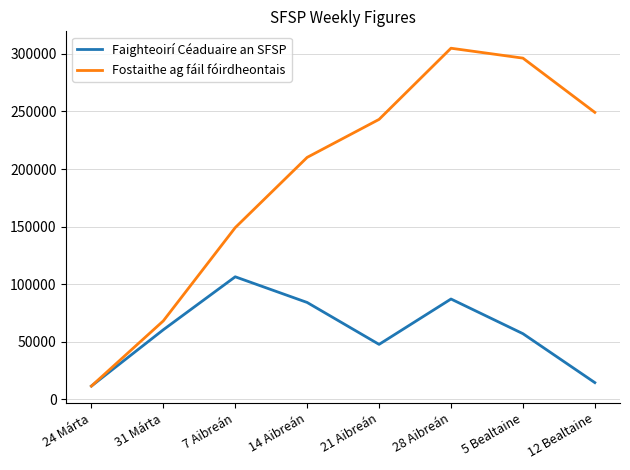

How many categories are shown in the chart?

8